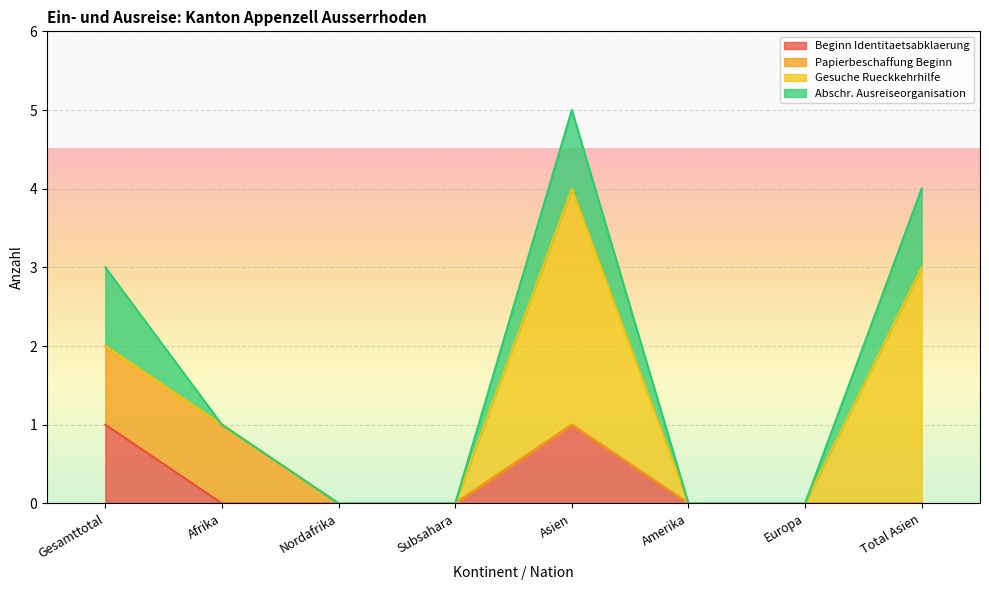

How many data points in Beginn Identitaetsabklaerung are above 0?

2